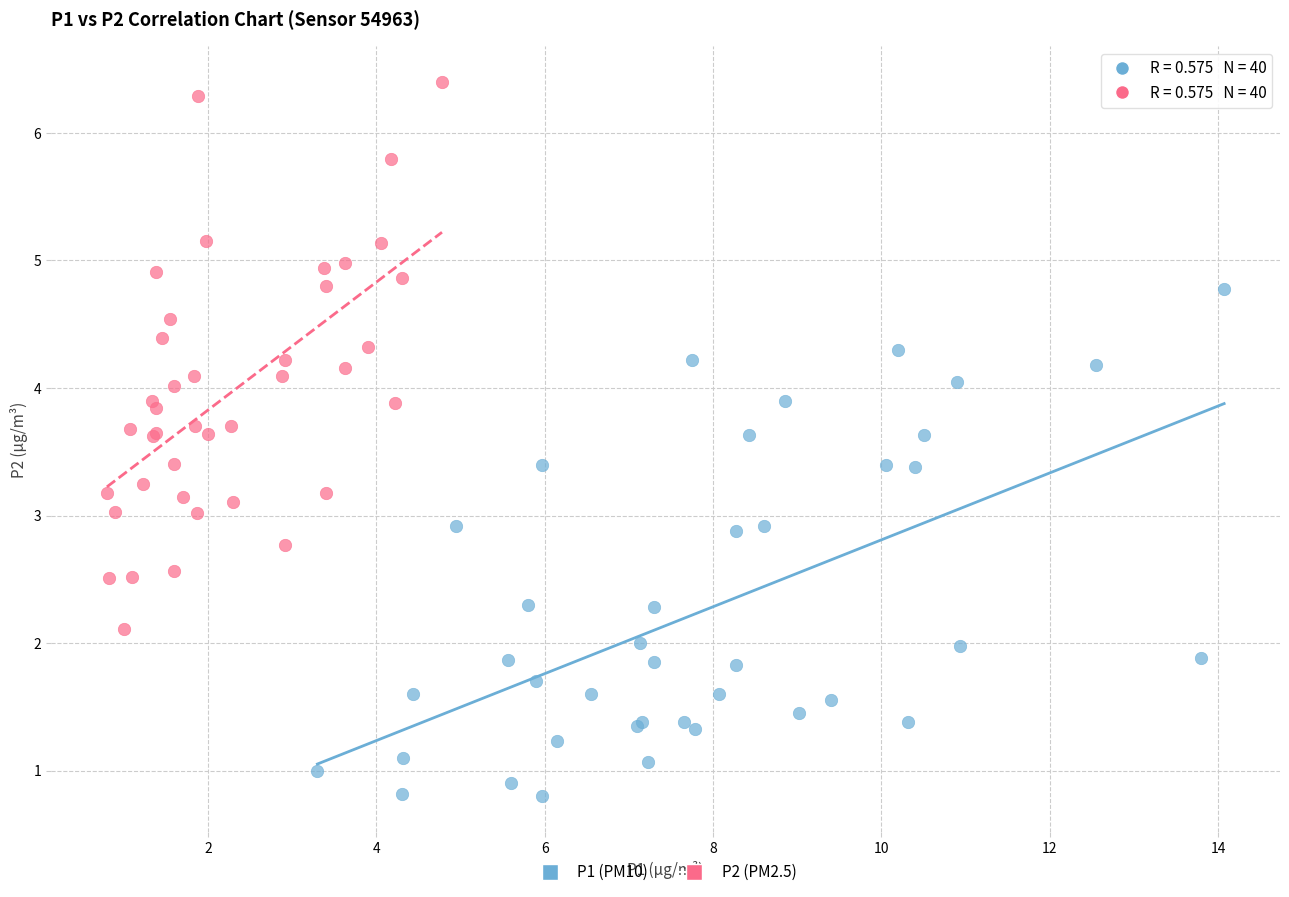

Which series reaches the minimum Y coordinate?

P1 (PM10)